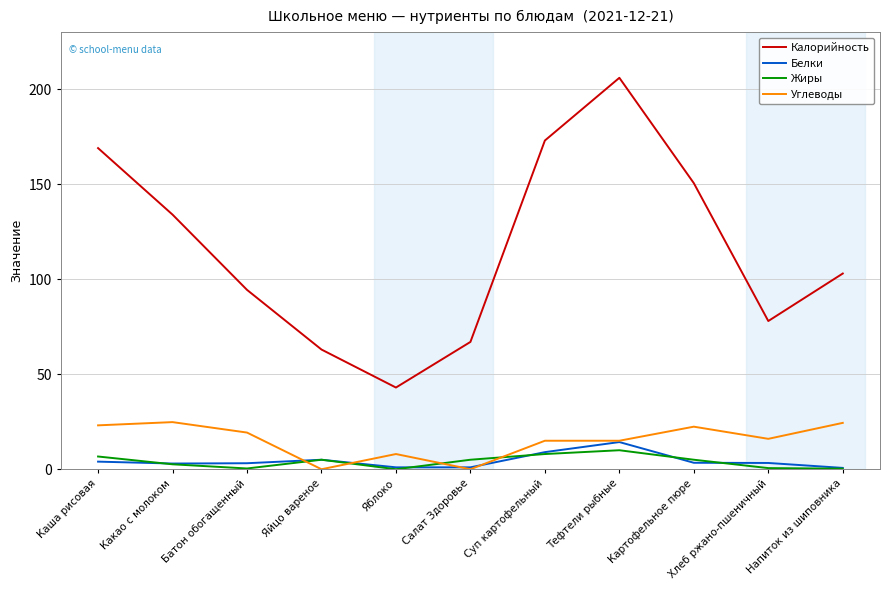

What is the difference between the maximum and minimum values in the Углеводы series?

24.8